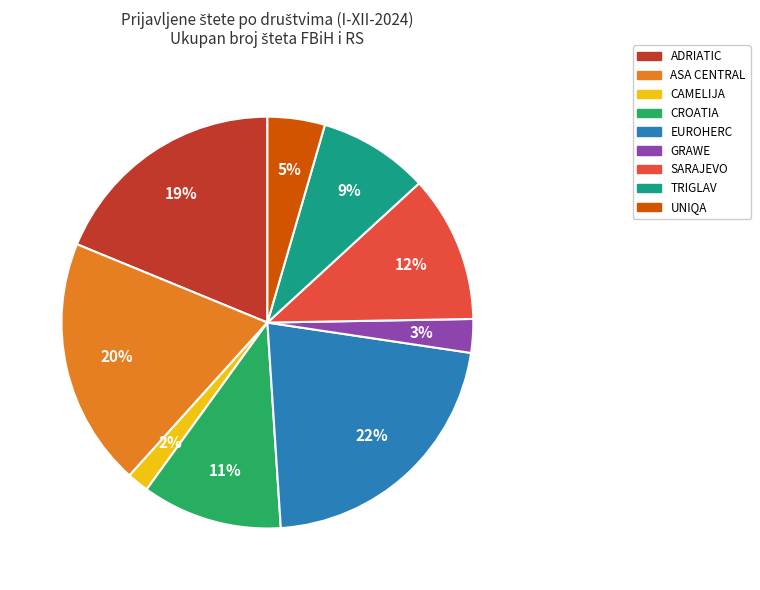

Combined, do ASA CENTRAL and UNIQA account for over 50%?

No